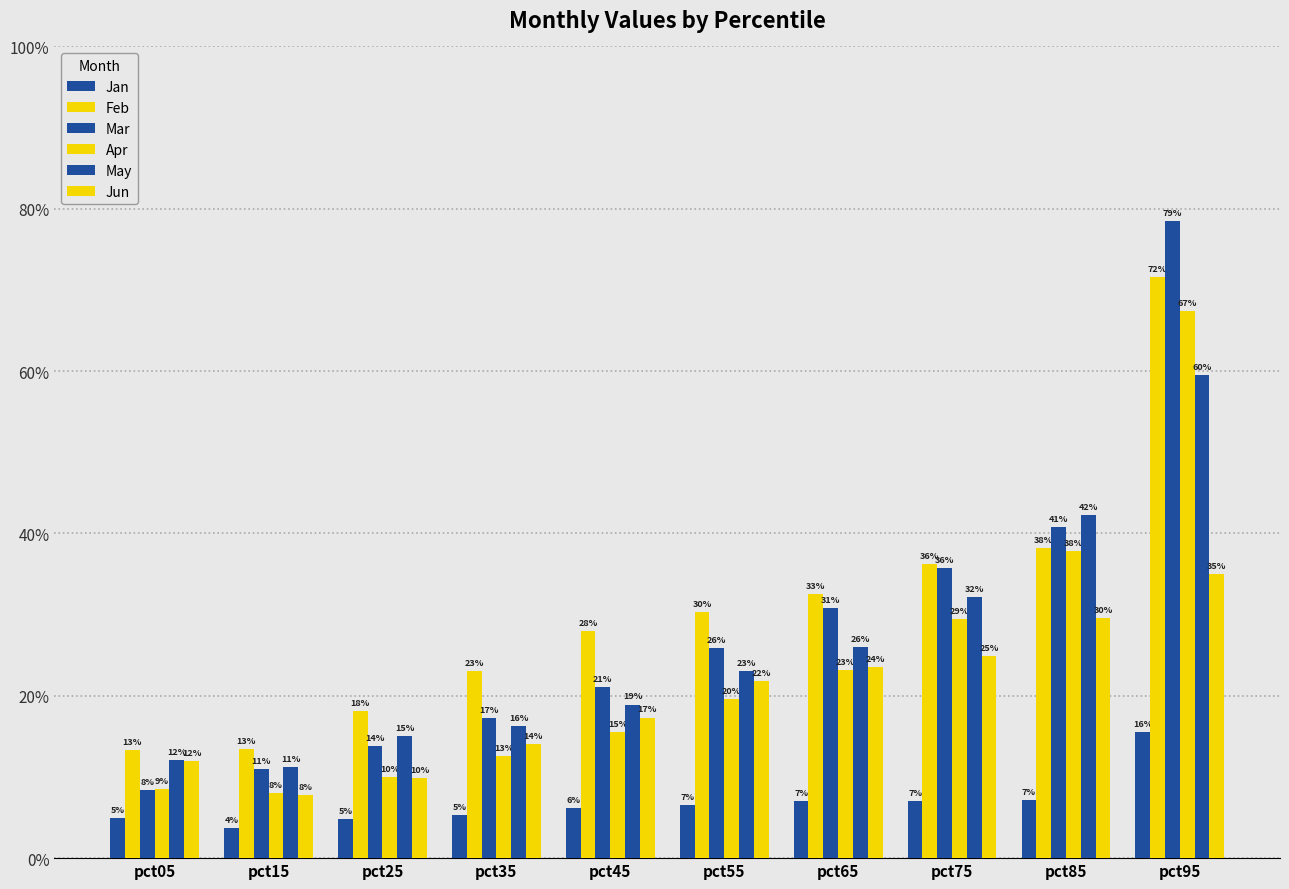

Are the bars grouped side by side (vs. stacked)?

Yes